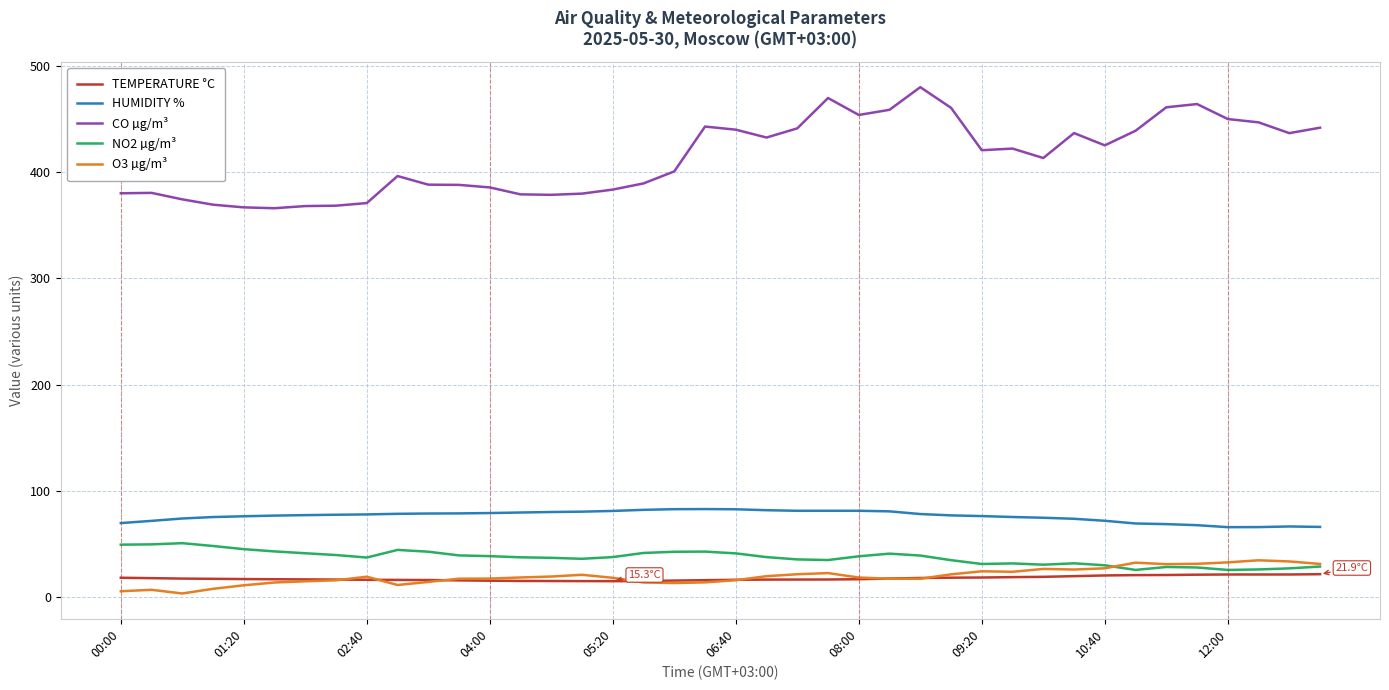

True or false: TEMPERATURE °C and NO2 µg/m³ cross at least once.

False